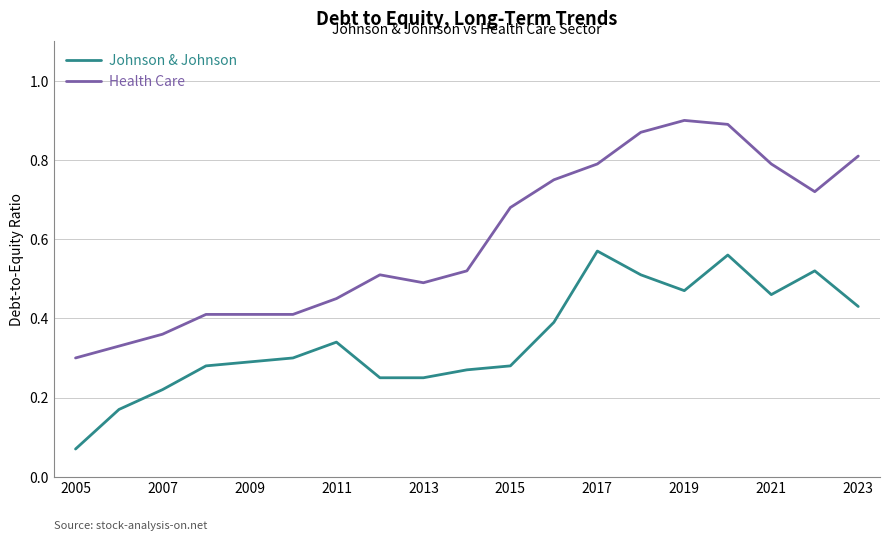

Rank the series by their maximum value, from highest to lowest.

Health Care, Johnson & Johnson